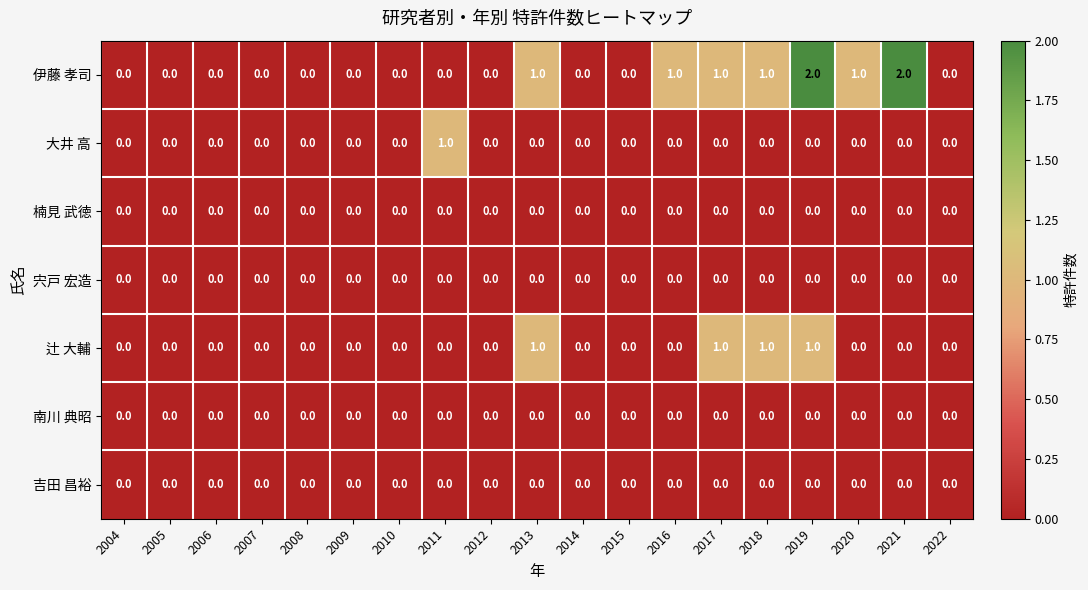

Which series has the largest total across all categories?

伊藤 孝司